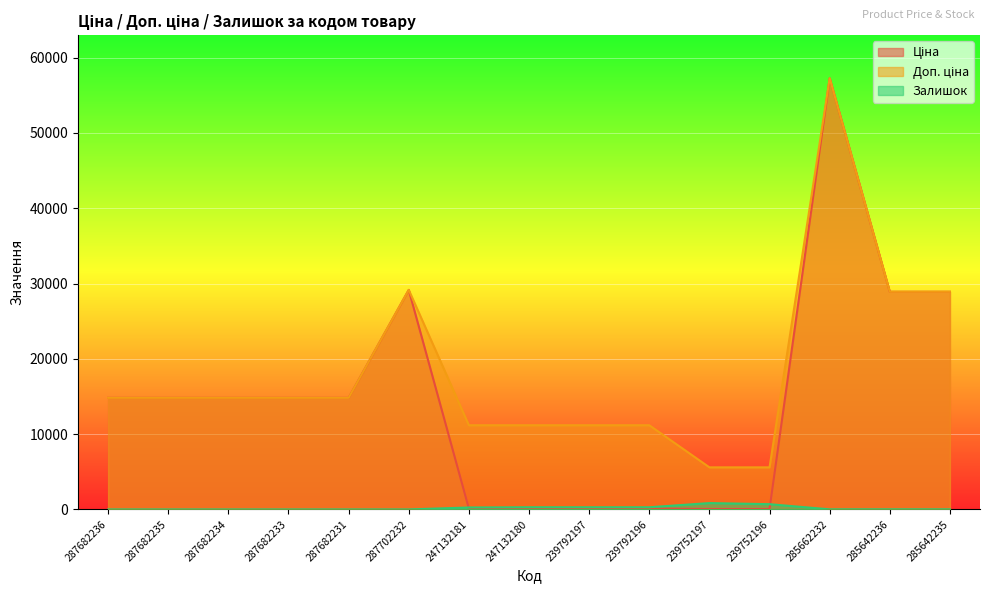

How many intersections are there between Ціна and Залишок?

2